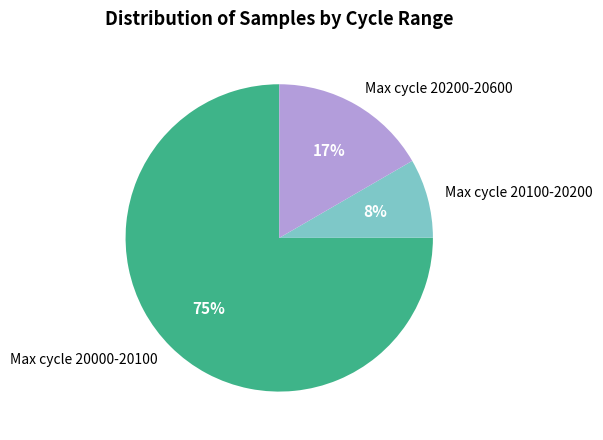

Does any single category account for the majority?

Yes